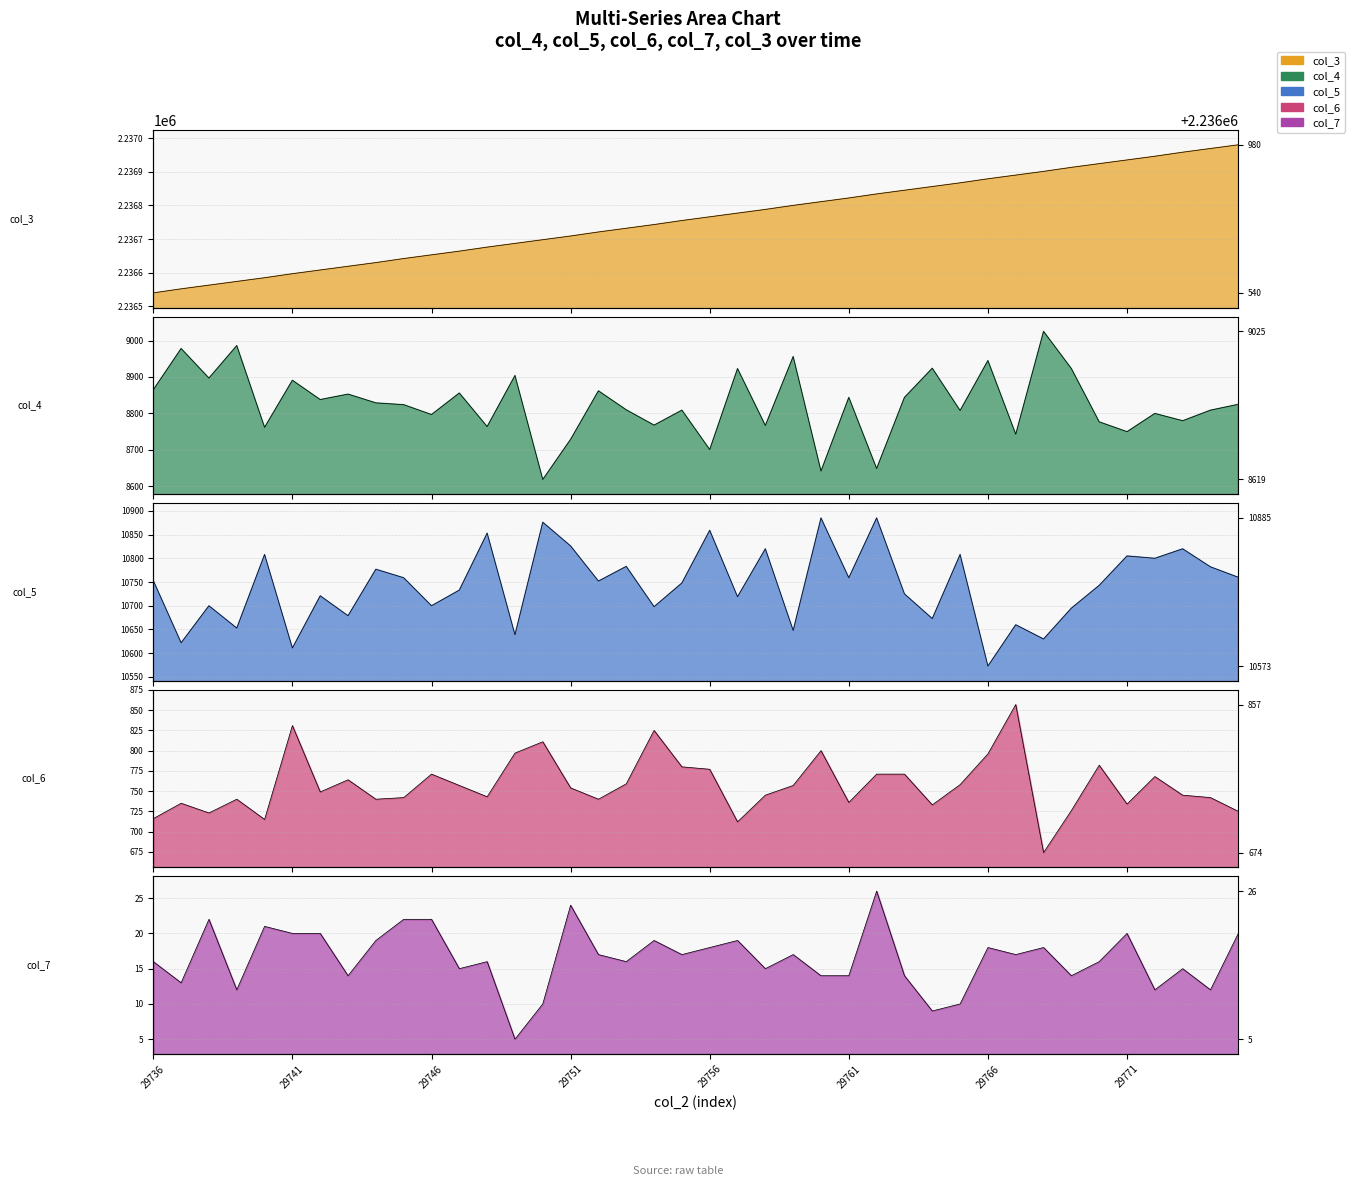

Read the col_3 value at 29738, to the nearest 50.

2236550